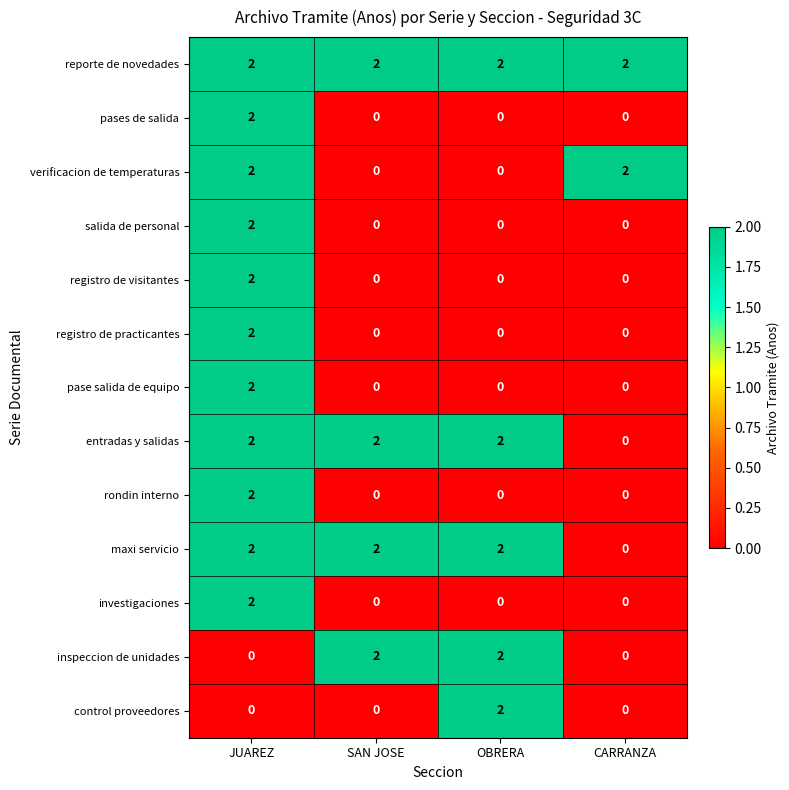

At which category is the sum across all series the highest?

JUAREZ